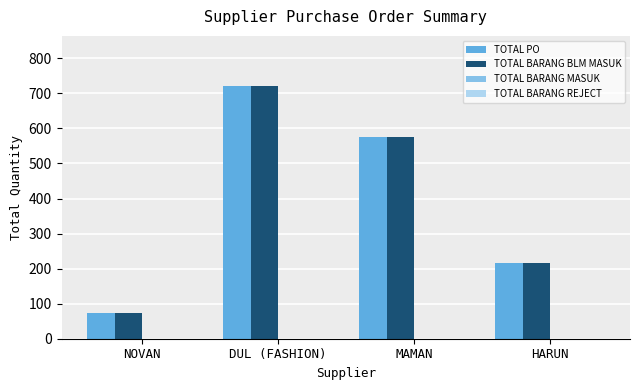

Is the value of TOTAL BARANG BLM MASUK at HARUN greater than the value of TOTAL PO at DUL (FASHION)?

No